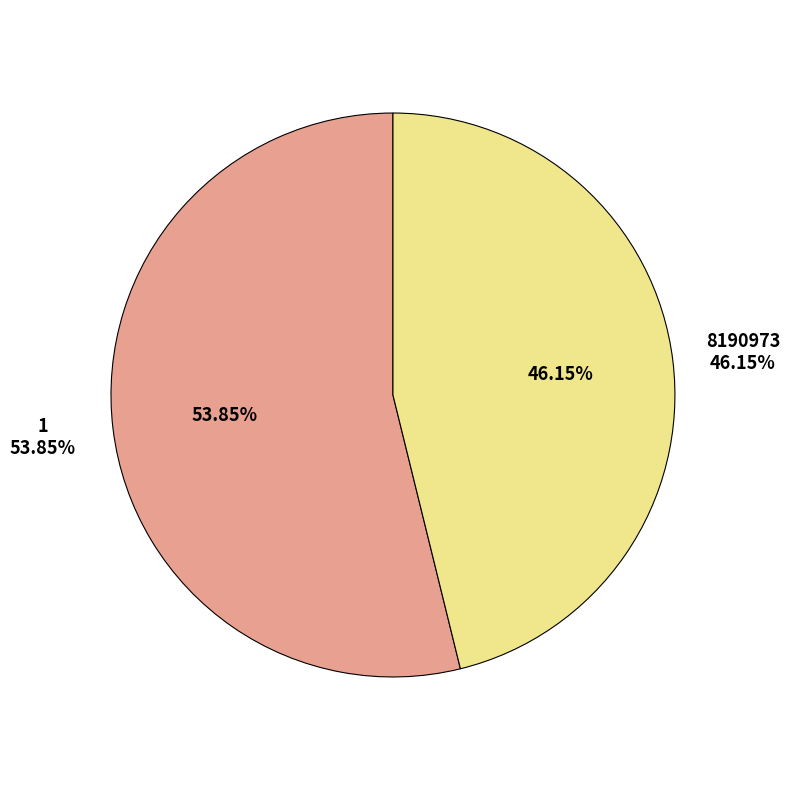

Combined, do 8190973 and 1 account for over 50%?

Yes